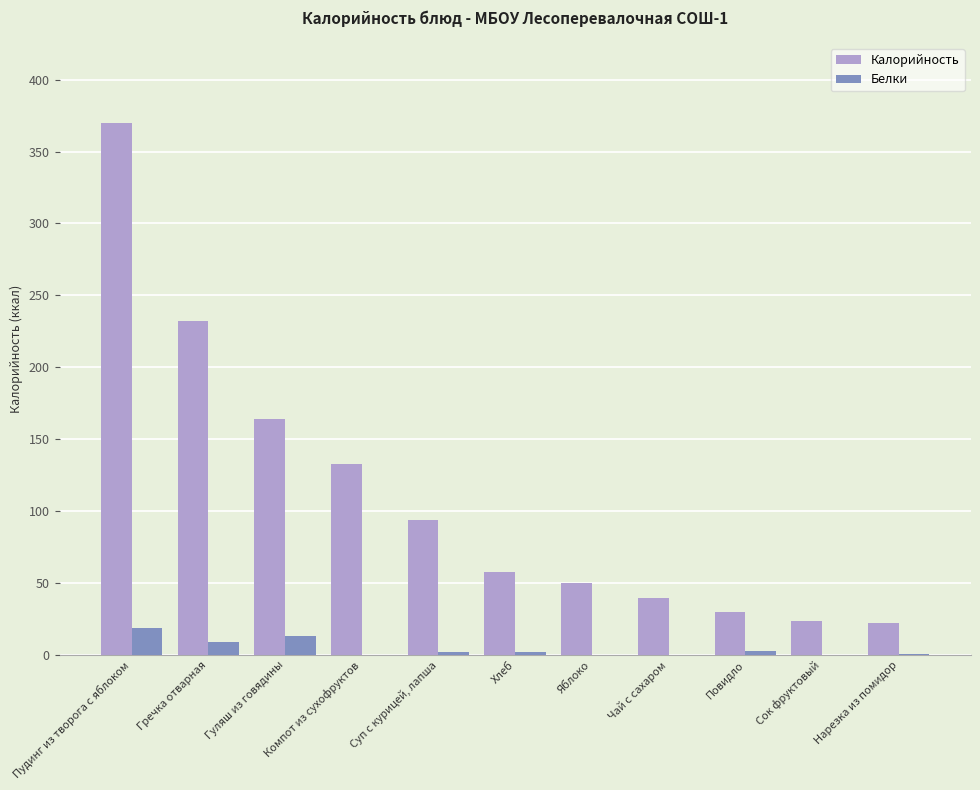

Which series has the largest range (max minus min)?

Калорийность